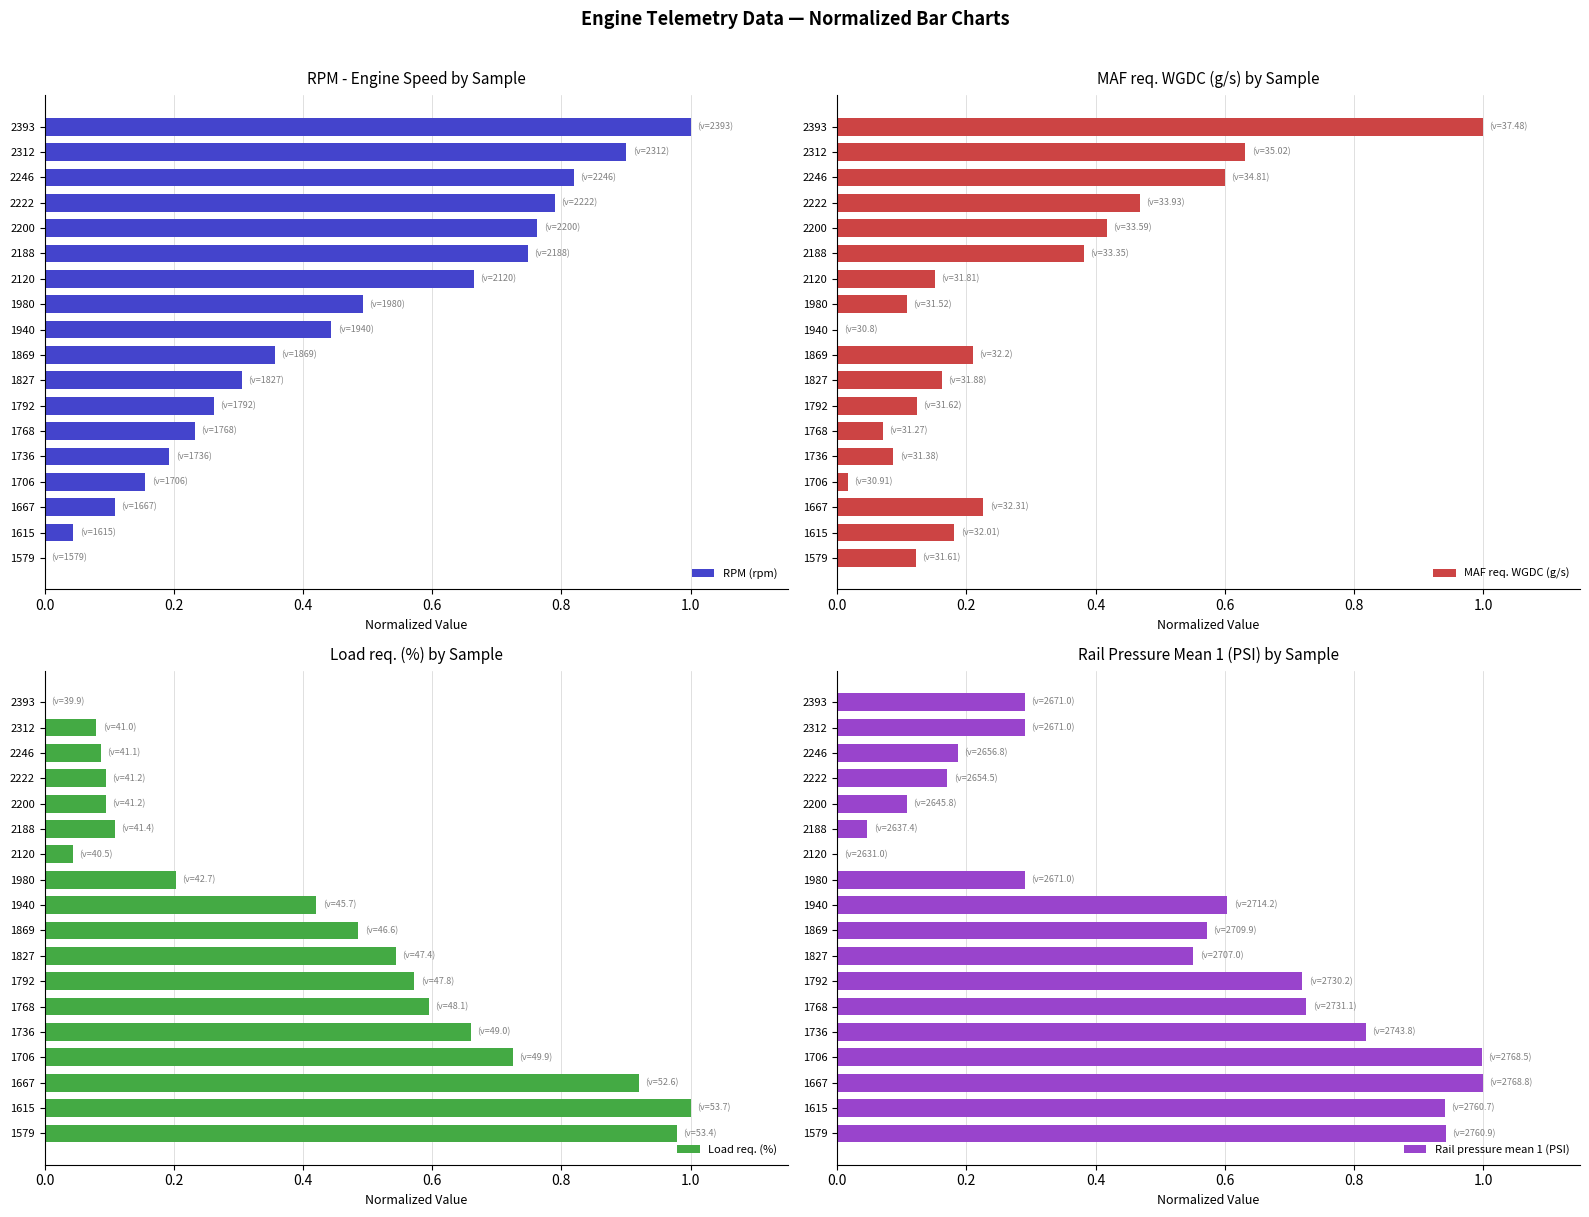

Which series has the largest total across all categories?

Rail pressure mean 1 (PSI)